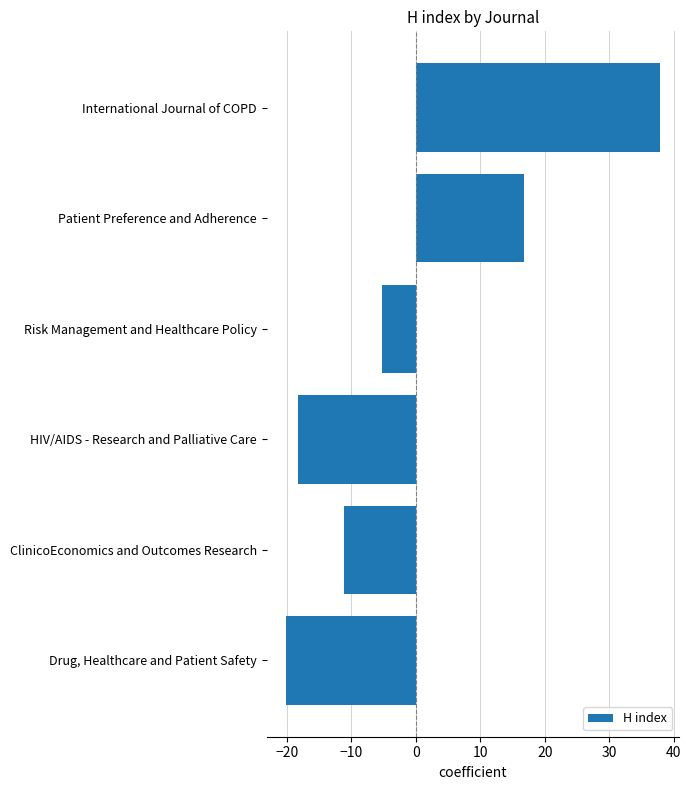

Rank the categories by value from lowest to highest.

Drug, Healthcare and Patient Safety, HIV/AIDS - Research and Palliative Care, ClinicoEconomics and Outcomes Research, Risk Management and Healthcare Policy, Patient Preference and Adherence, International Journal of COPD